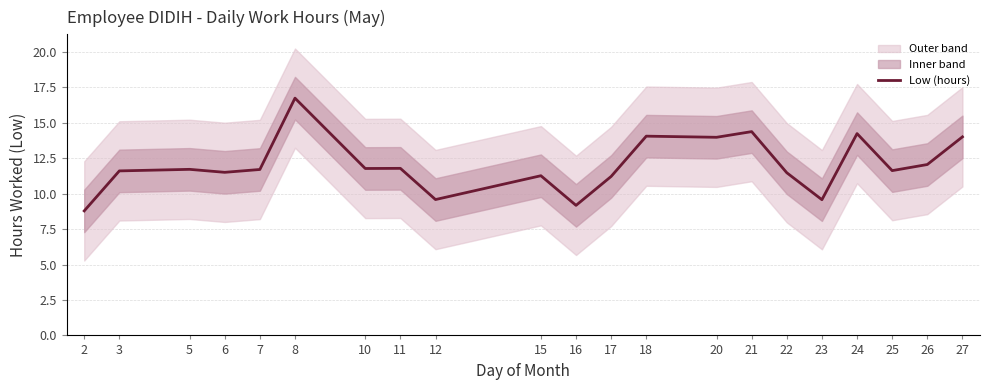

At which label is the value closest to 12?

26